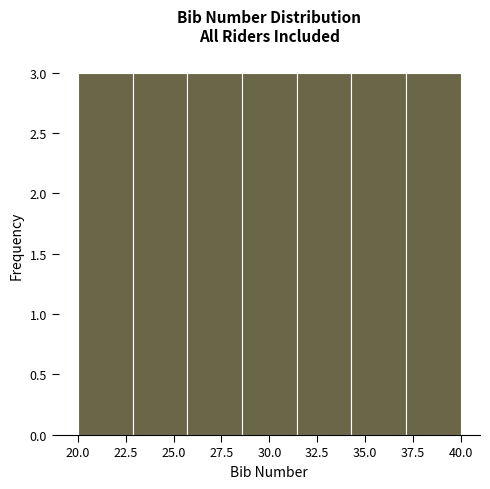

How tall is the bar that spans 23.0 to 25.5 on the x-axis? Neither the bar edges nor the heights are printed on the chart, so give them approximately, as read against the axes.

3